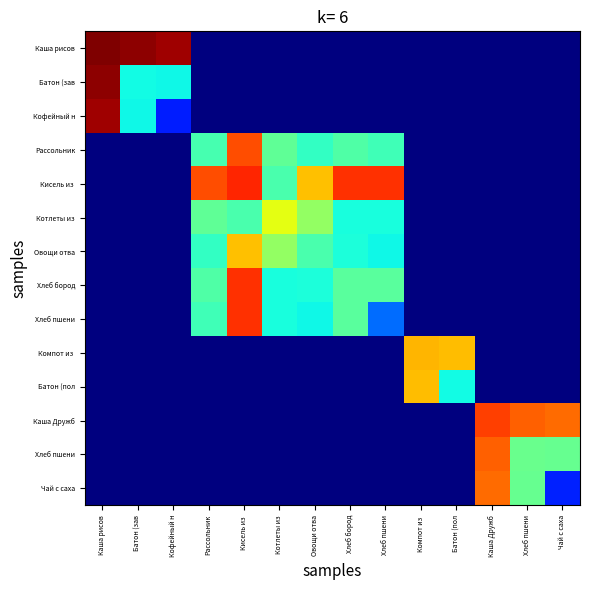

At how many categories does at least one series exceed 11?

14